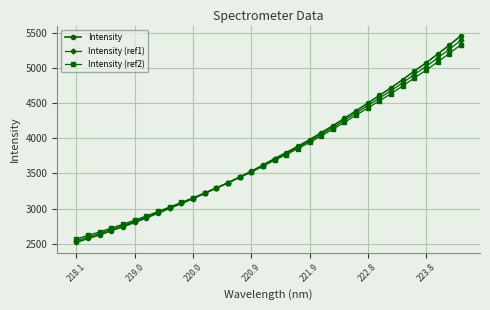

What are all the series names shown in the legend?

Intensity, Intensity (ref1), Intensity (ref2)